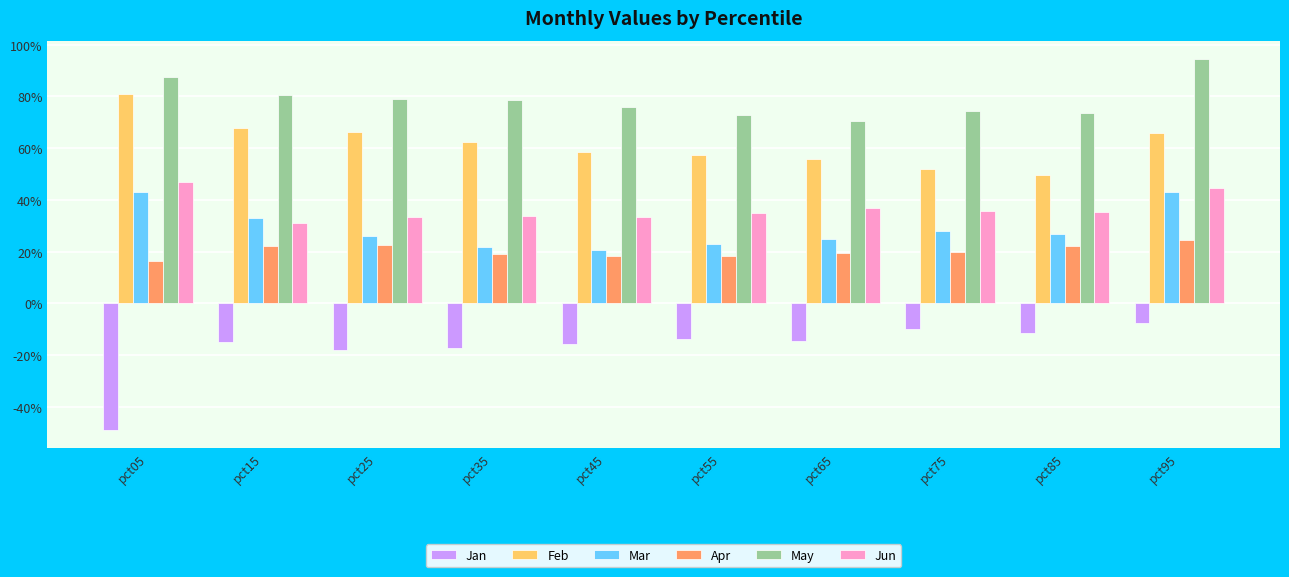

What are all the series names shown in the legend?

Jan, Feb, Mar, Apr, May, Jun